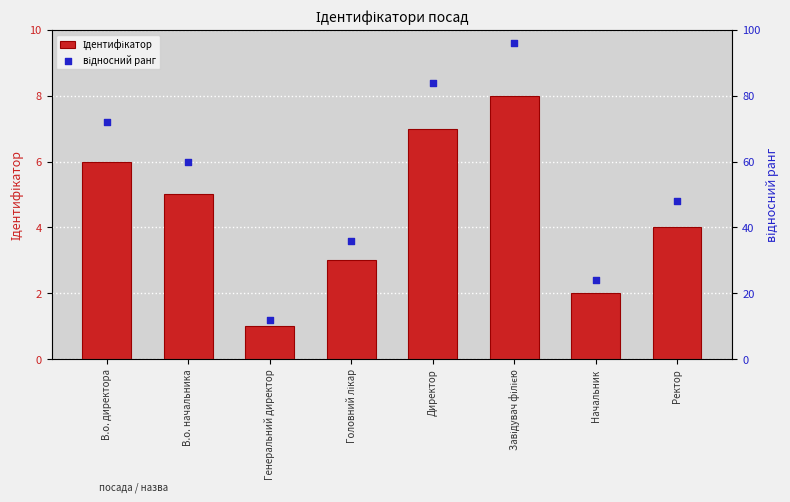

At how many categories does at least one series exceed 66?

3